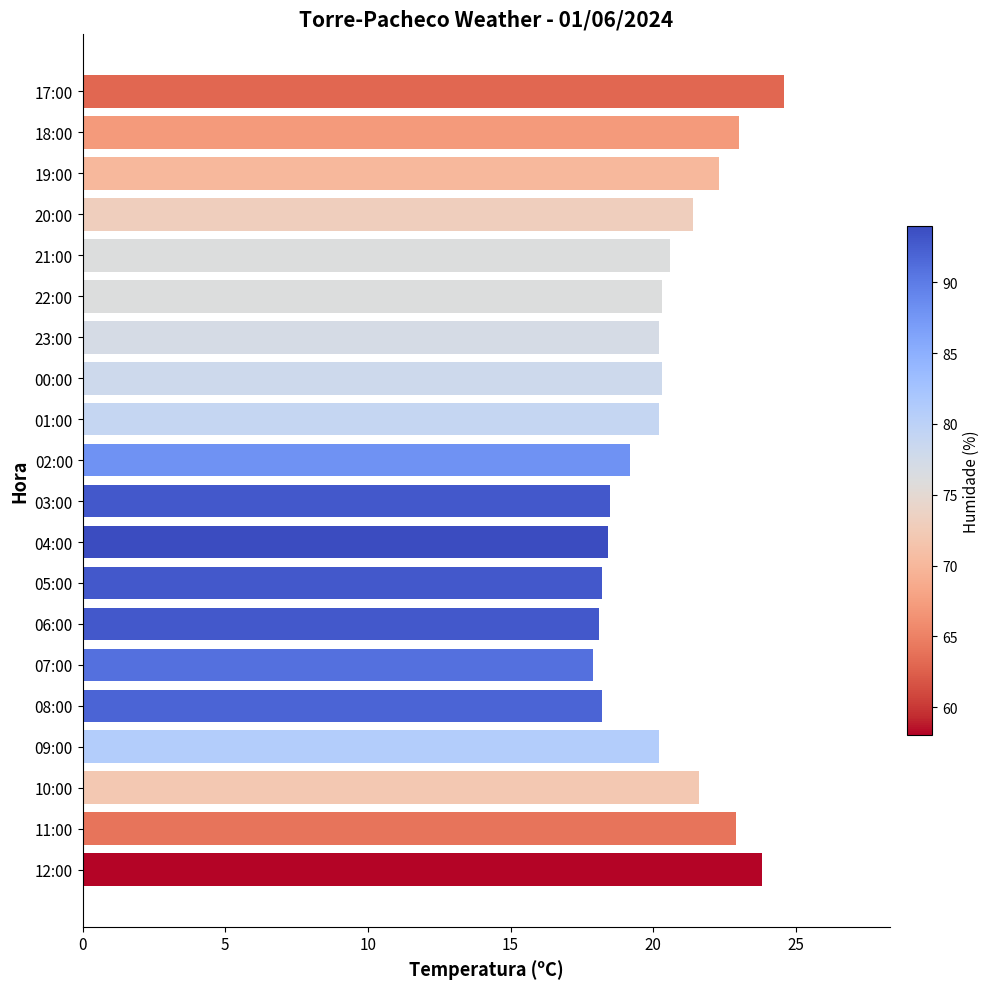

What is the difference between the values at 07:00 and 11:00?

5.0